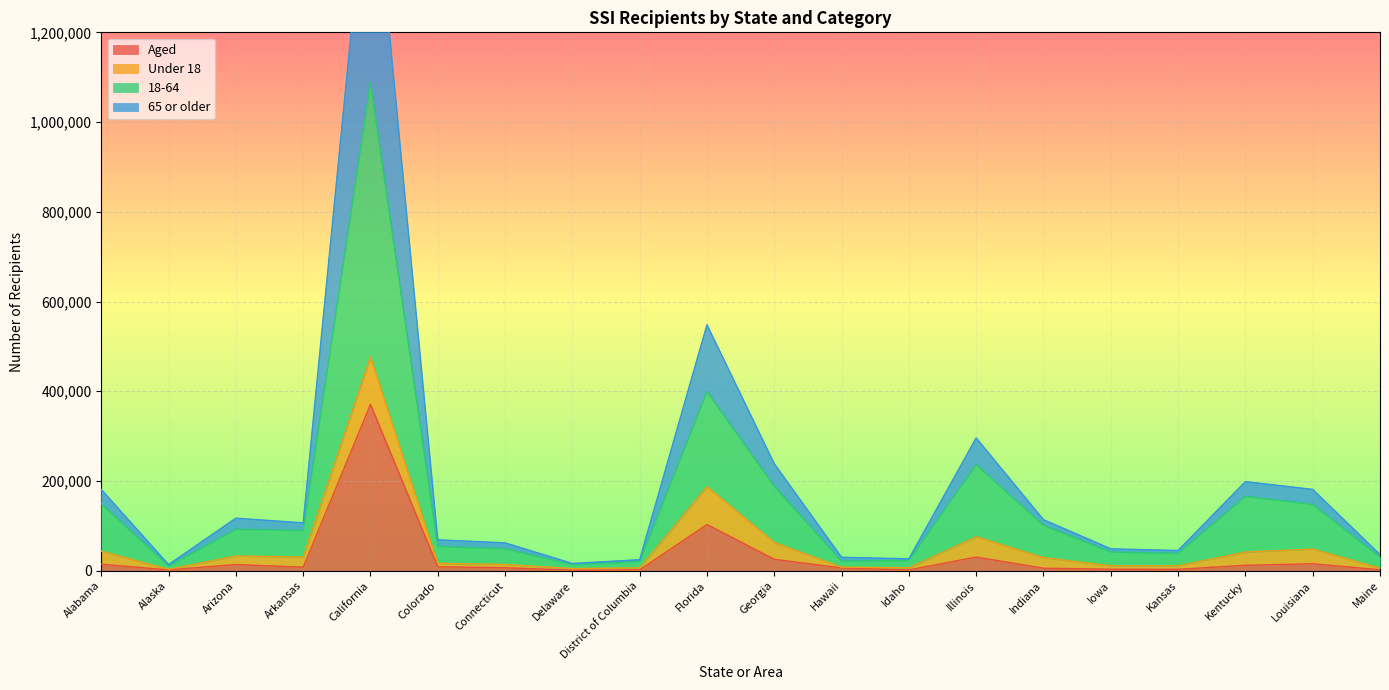

What position from the left is Alaska?

2